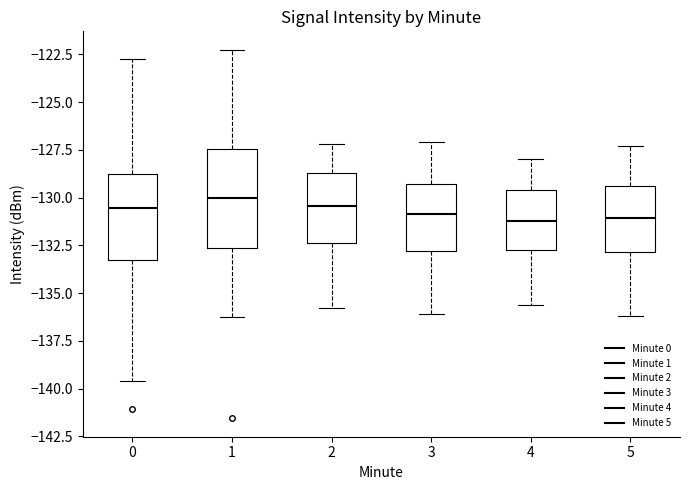

Where does the upper whisker of the box at x = 0 end on the y-axis? The values are not printed on the chart, so give them approximately, as read against the axis.

-123.0